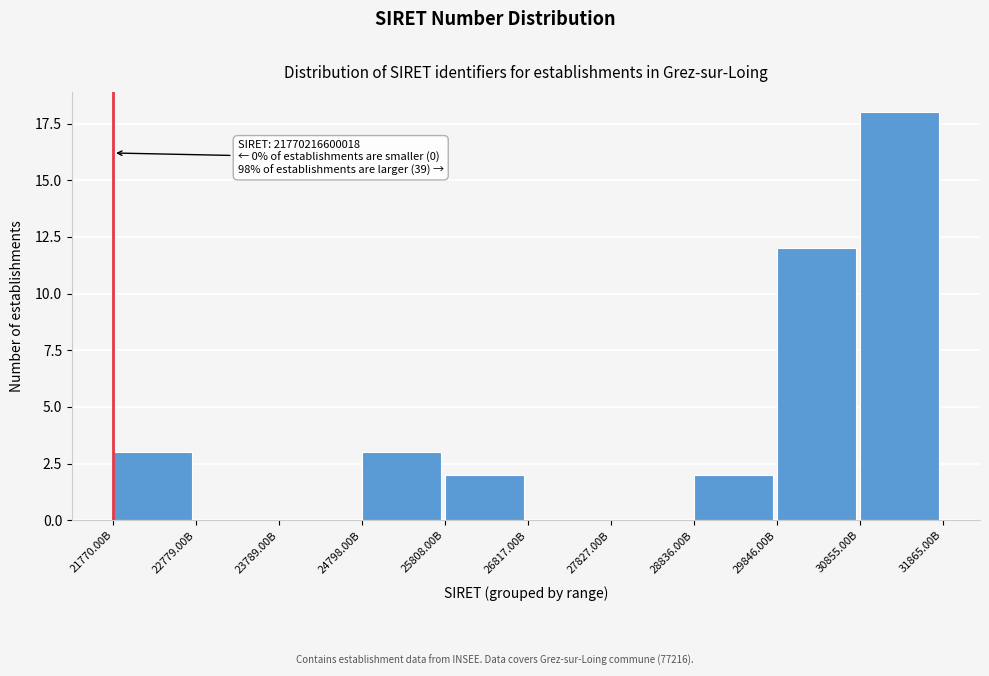

Reading left to right, list all the values displayed in this chart.

21770.00B=3	22779.00B=0	23789.00B=0	24798.00B=3	25808.00B=2	26817.00B=0	27827.00B=0	28836.00B=2	29846.00B=12	30855.00B=18